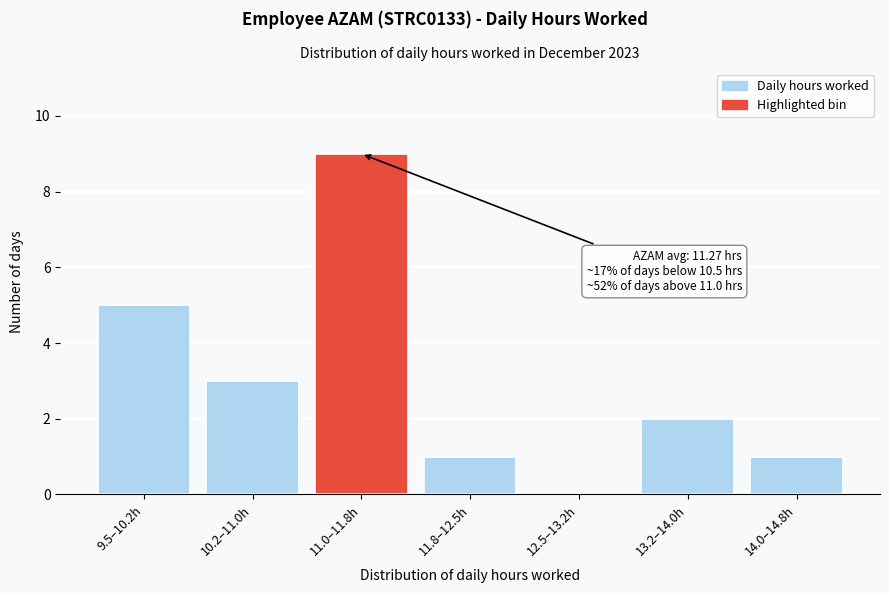

Reading right to left, list all the values displayed in this chart.

14.0–14.8h=1	13.2–14.0h=2	12.5–13.2h=0	11.8–12.5h=1	11.0–11.8h=9	10.2–11.0h=3	9.5–10.2h=5